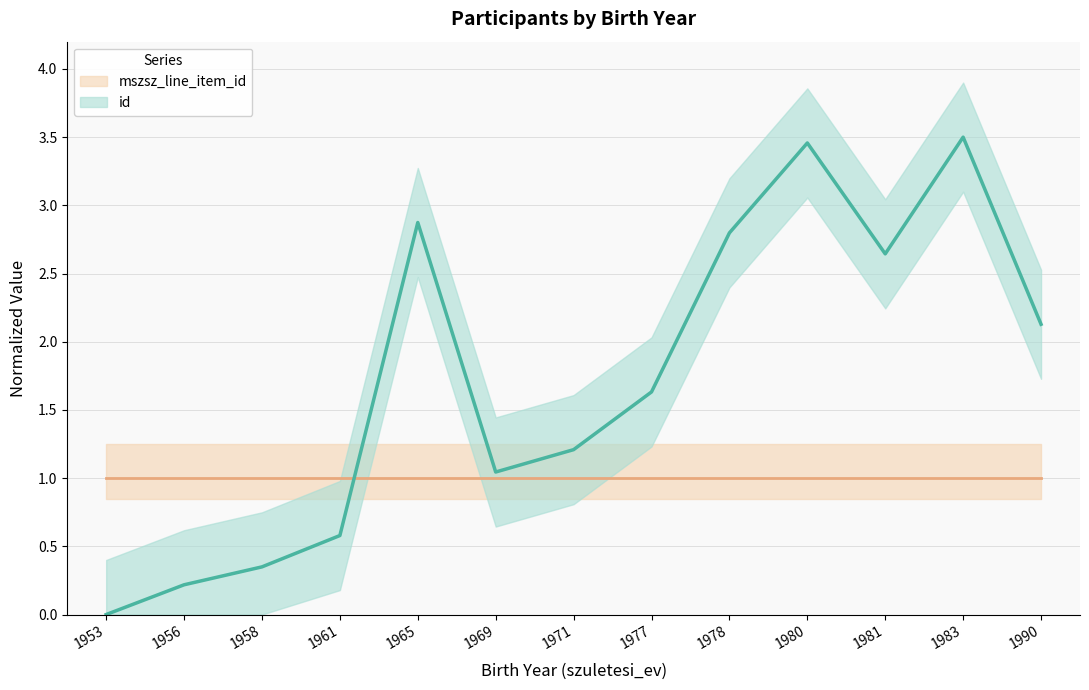

How many data points are above 1?

9